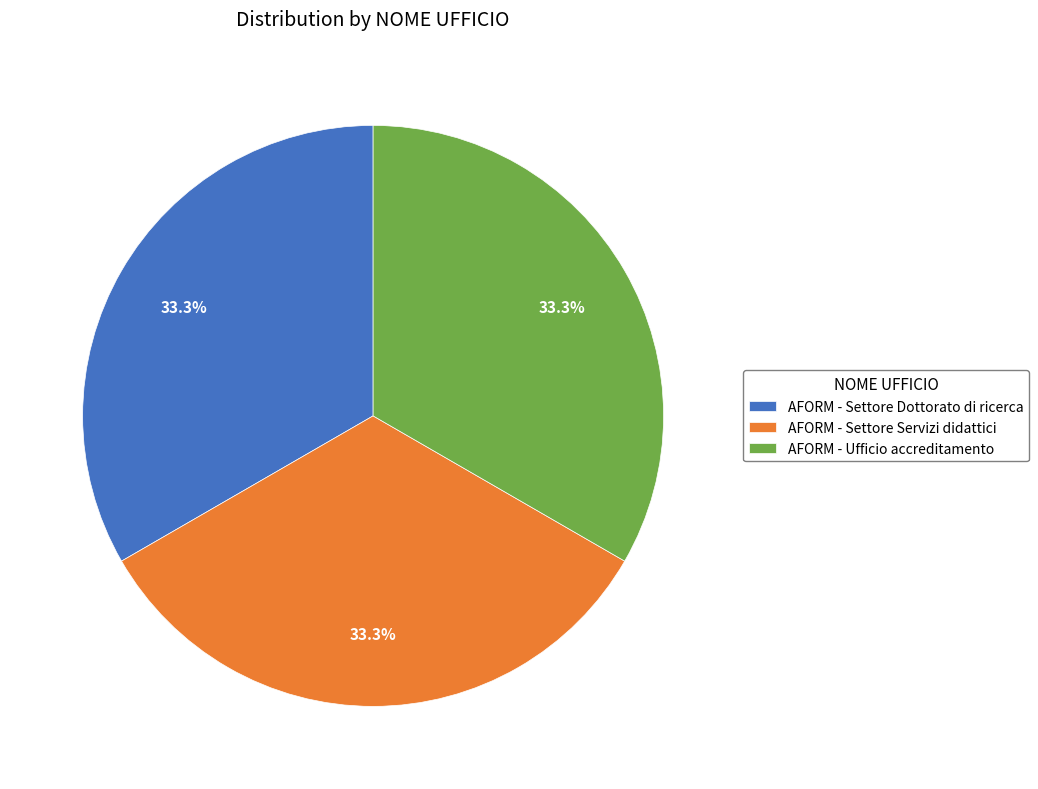

How much of the chart is everything except AFORM - Settore Servizi didattici?

66.7%